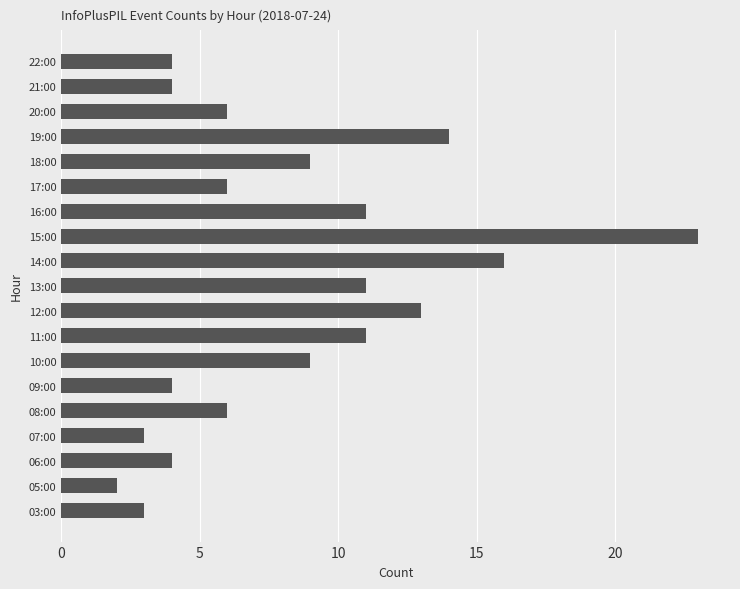

What is the change in value from 05:00 to 07:00?

+1